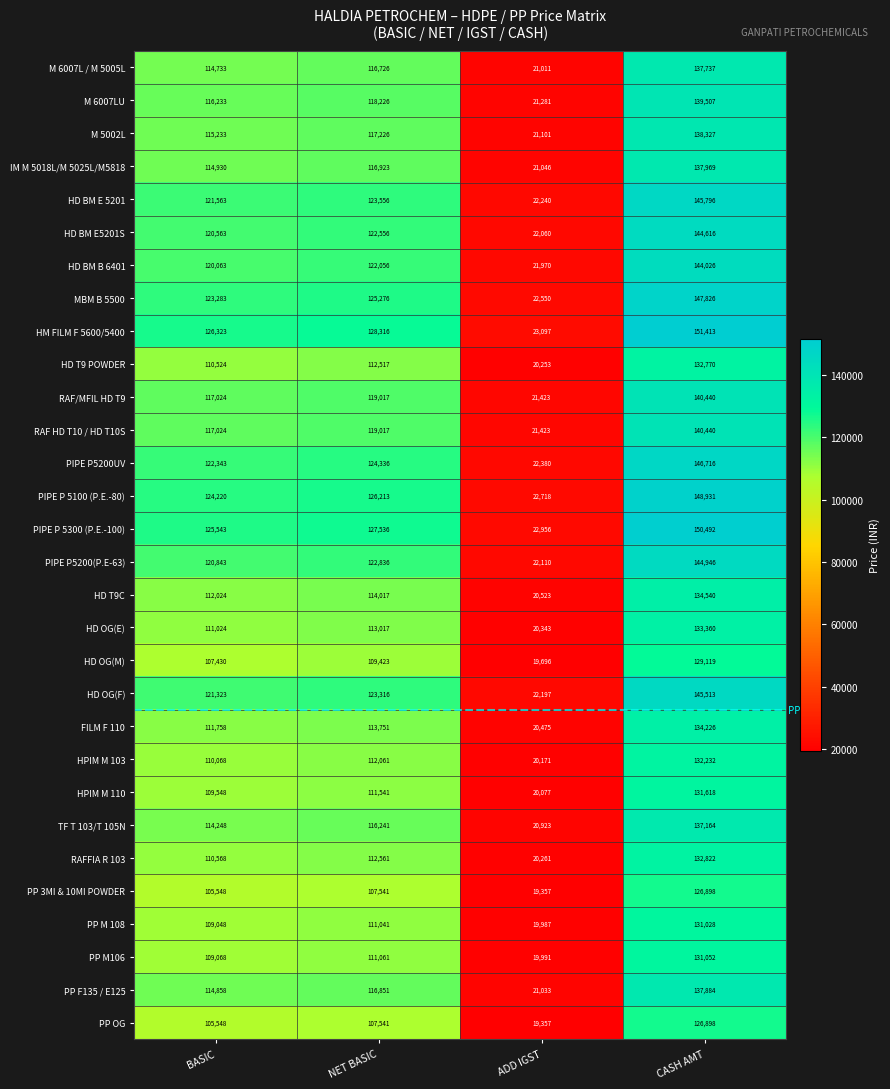

The PIPE P5200(P.E-63) series shows 122836 at NET BASIC. True or false?

True